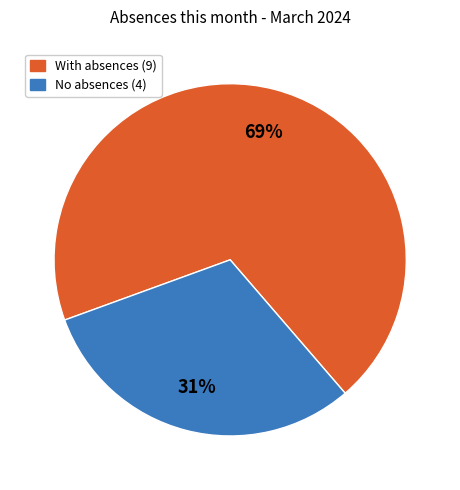

To the nearest percent, what is the difference between the largest and smallest slice percentages?

38%